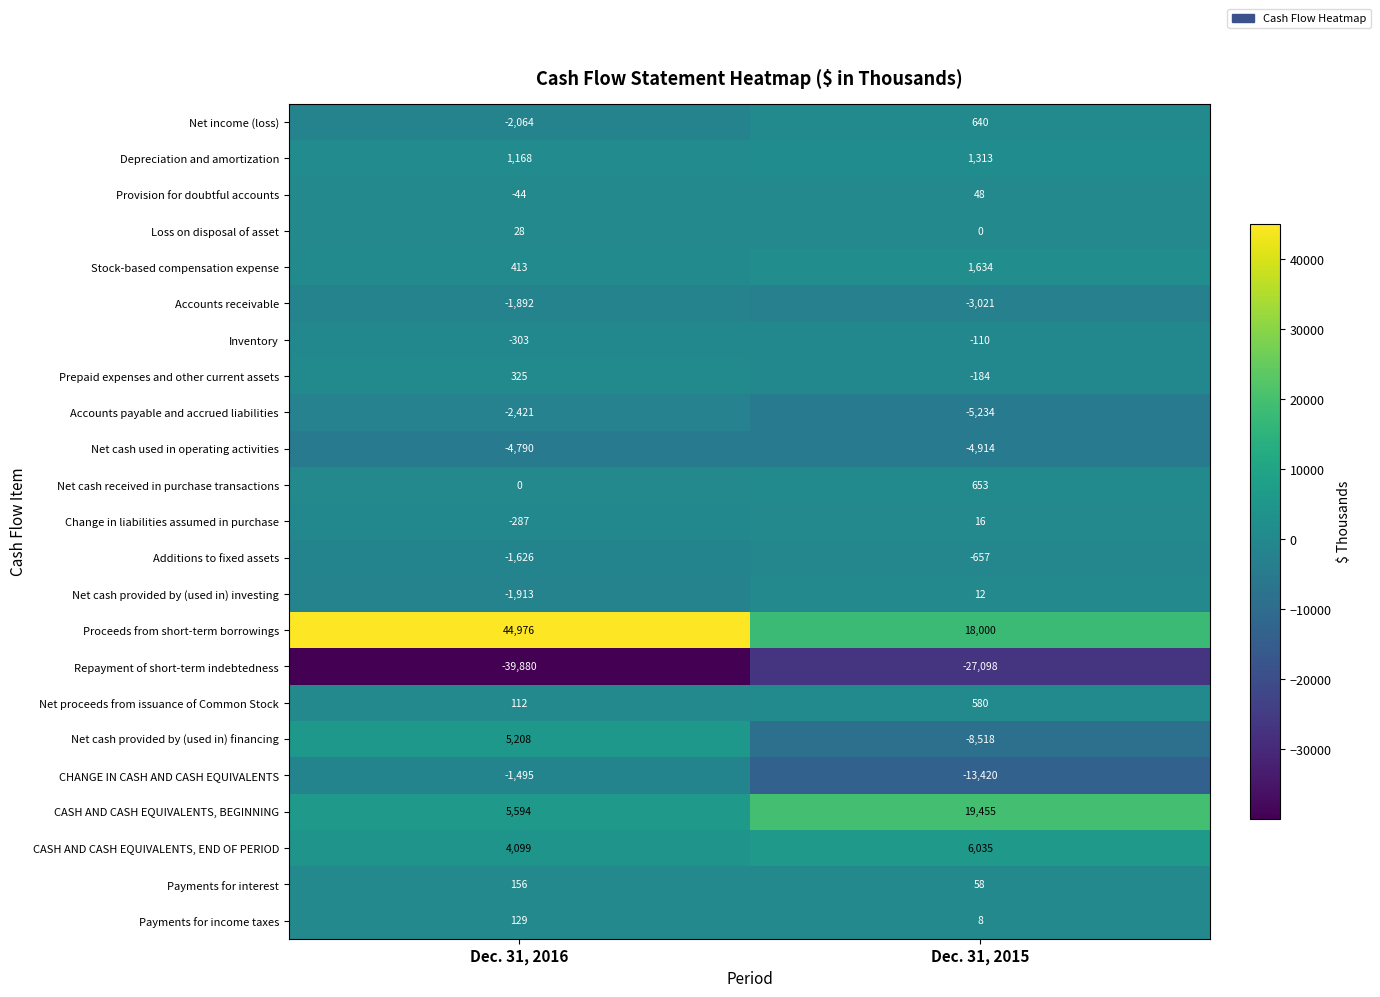

List the series in order of their peak value, highest first.

Proceeds from short-term borrowings, CASH AND CASH EQUIVALENTS, BEGINNING, CASH AND CASH EQUIVALENTS, END OF PERIOD, Net cash provided by (used in) financing, Stock-based compensation expense, Depreciation and amortization, Net cash received in purchase transactions, Net income (loss), Net proceeds from issuance of Common Stock, Prepaid expenses and other current assets, Payments for interest, Payments for income taxes, Provision for doubtful accounts, Loss on disposal of asset, Change in liabilities assumed in purchase, Net cash provided by (used in) investing, Inventory, Additions to fixed assets, CHANGE IN CASH AND CASH EQUIVALENTS, Accounts receivable, Accounts payable and accrued liabilities, Net cash used in operating activities, Repayment of short-term indebtedness